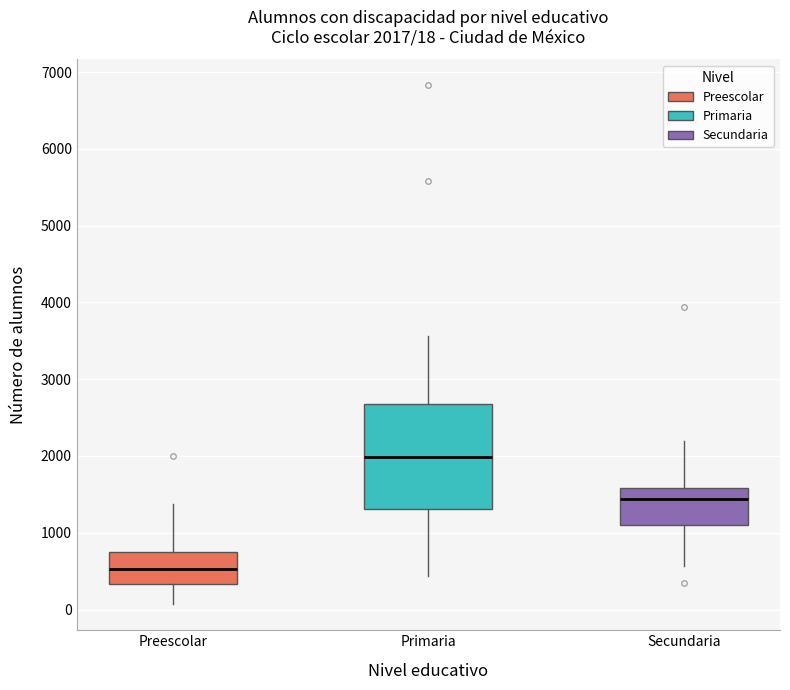

Comparing the boxes themselves (not the whiskers), which one is the tallest?

Primaria